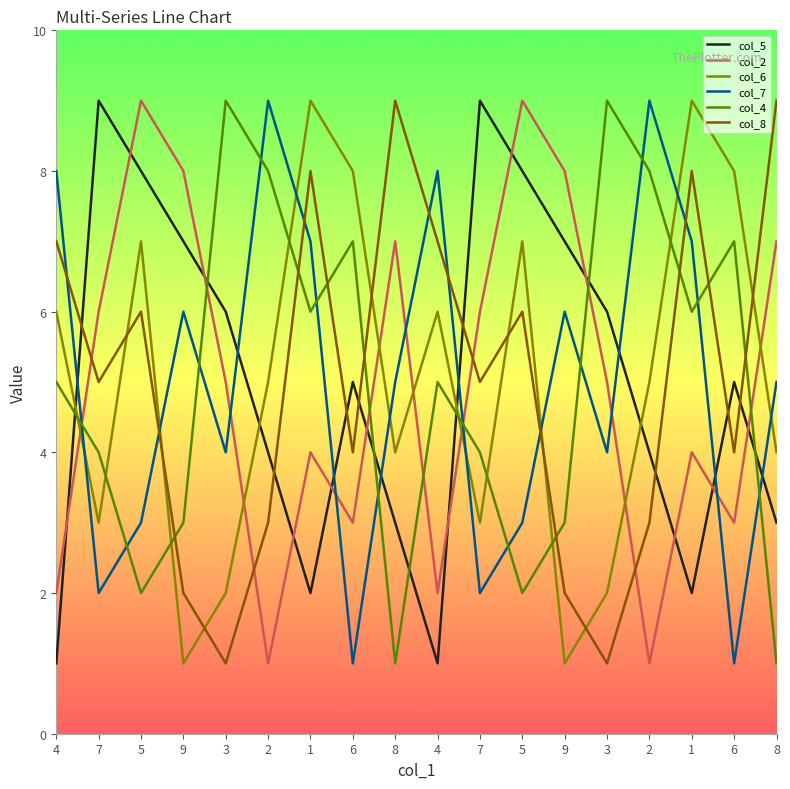

At which label does col_6 reach its peak?

1